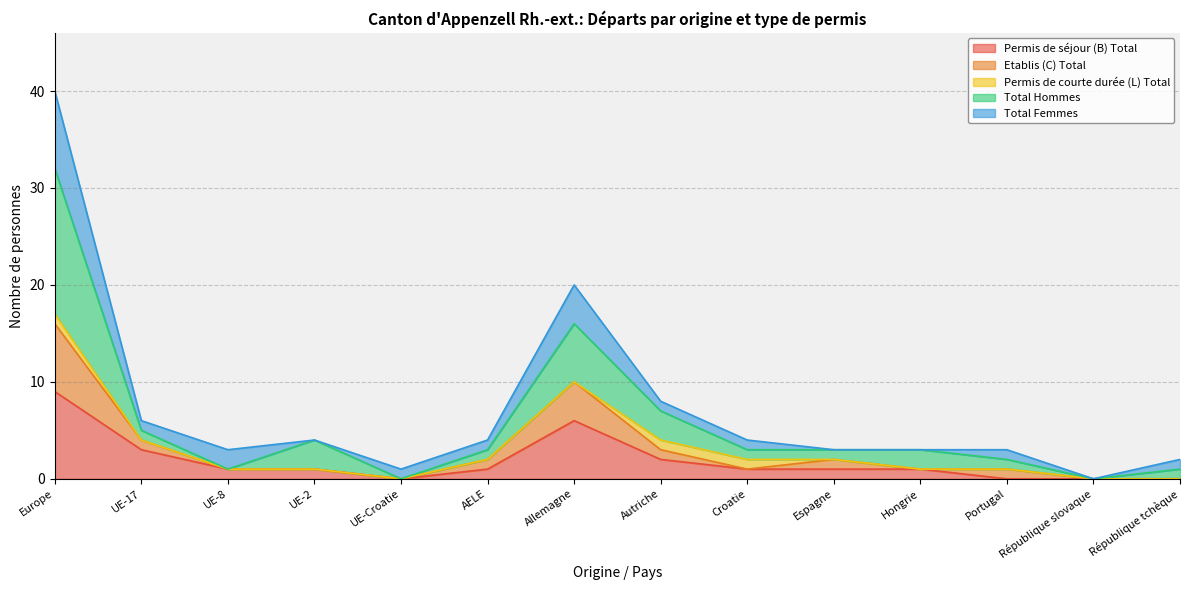

What are all the series names shown in the legend?

Permis de séjour (B) Total, Etablis (C) Total, Permis de courte durée (L) Total, Total Hommes, Total Femmes